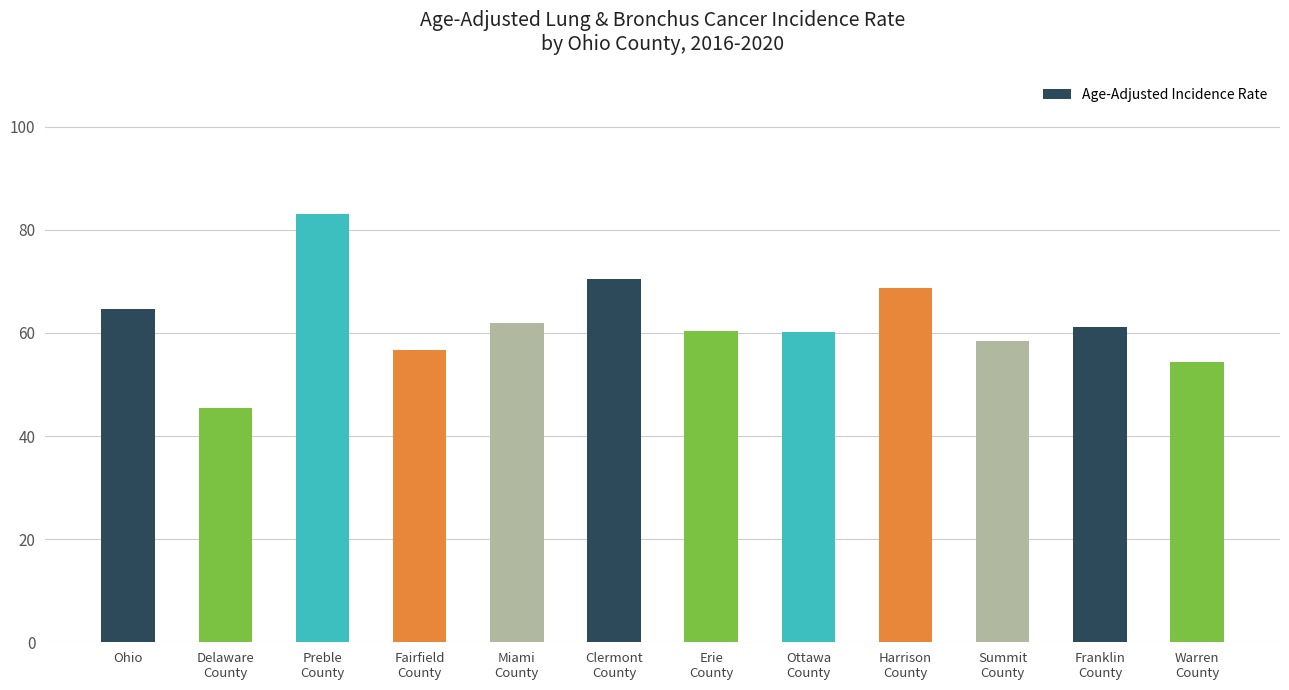

Where is the data nearest to the value 64?

Ohio